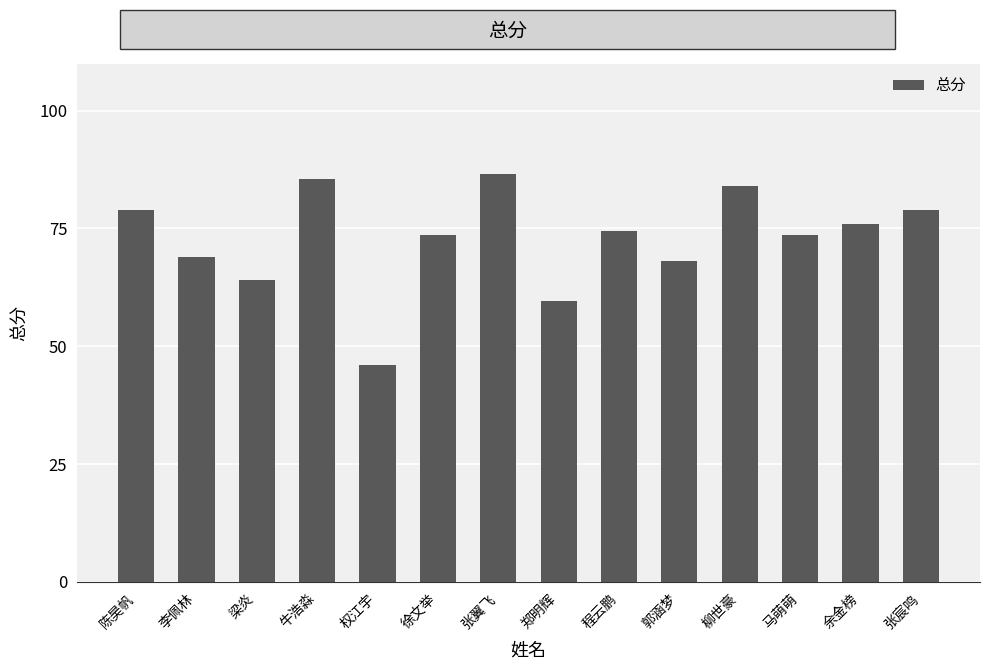

What is the sum of all values?

1018.0